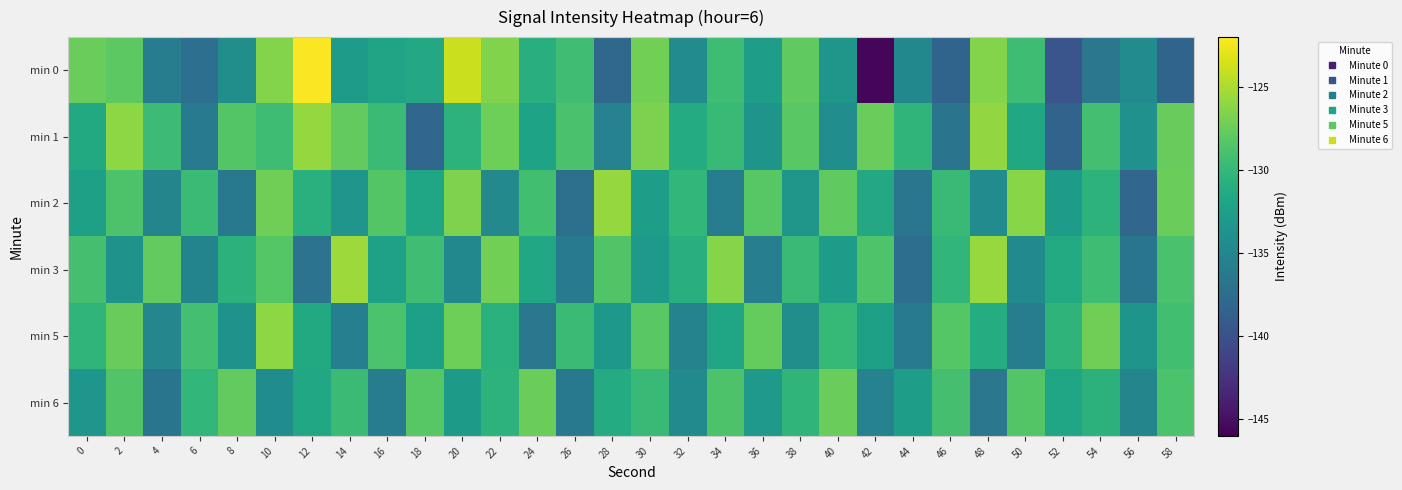

Which series has the largest range (max minus min)?

min 0